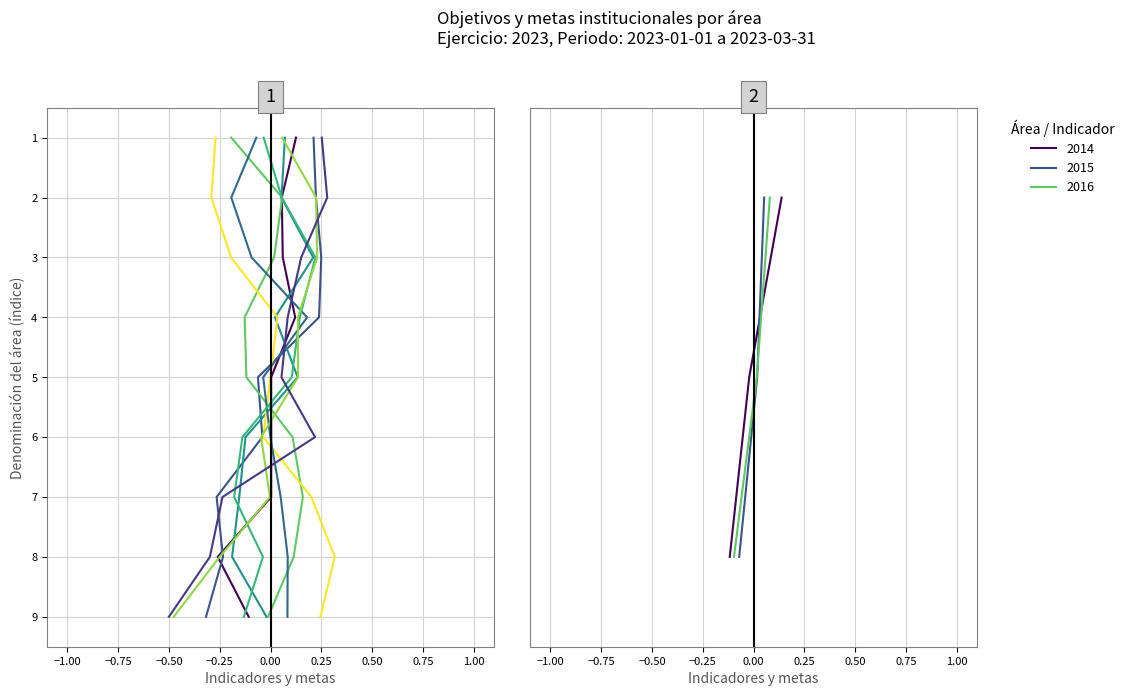

Which has a higher value, 5 or 9?

9